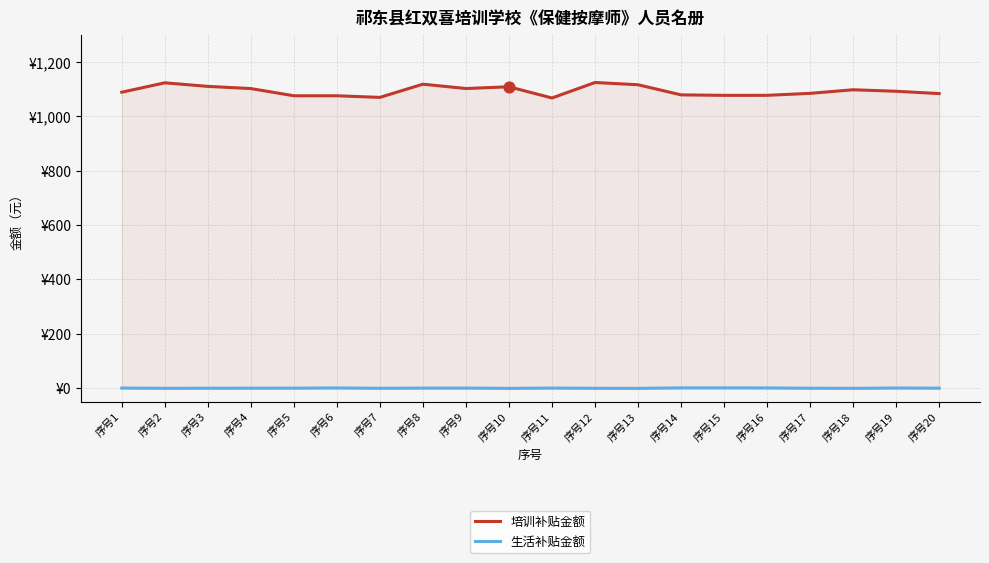

What are all the series names shown in the legend?

培训补贴金额, 生活补贴金额